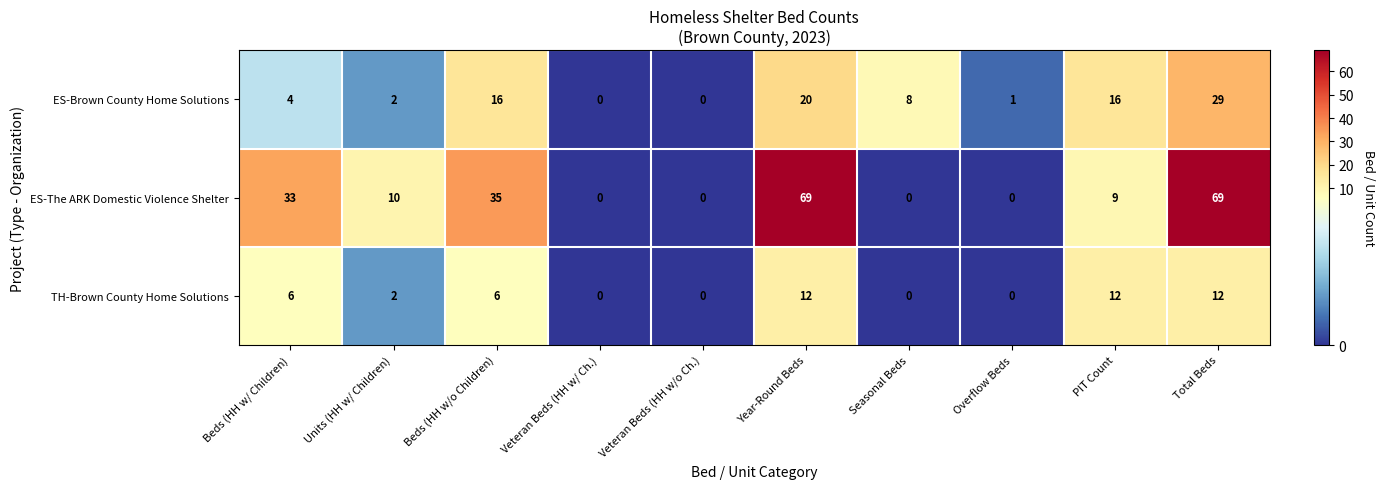

True or false: ES-The ARK Domestic Violence Shelter has a value of 9 at PIT Count.

True